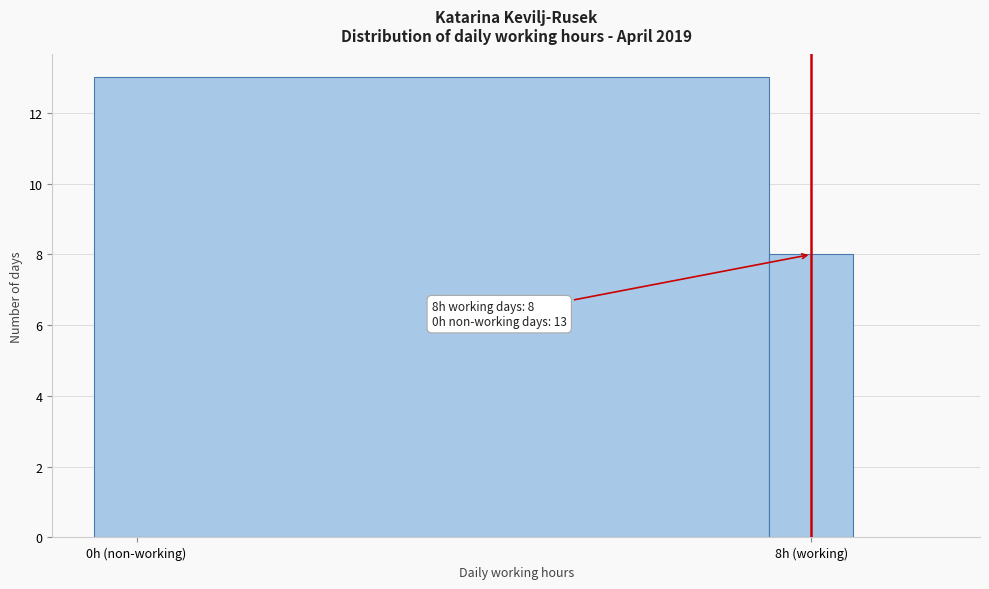

Reading left to right, transcribe all the data shown in this chart.

13	8